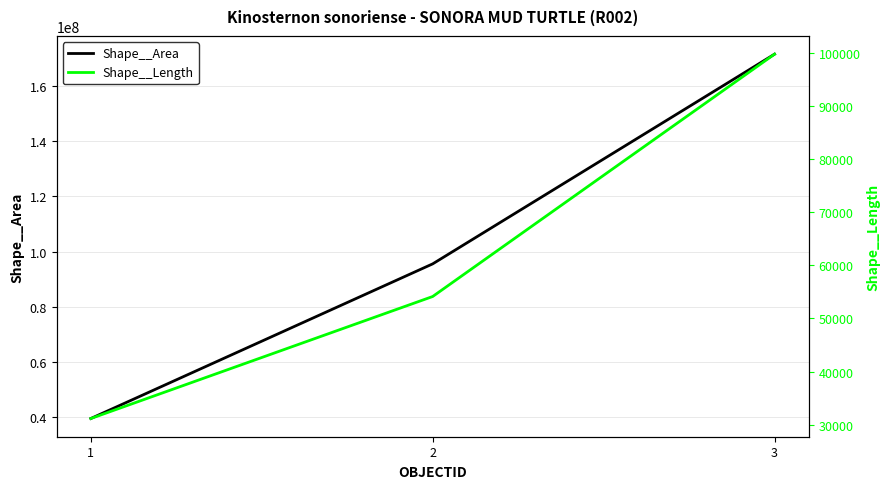

Is it true that Shape__Length equals 34186.4 at 3?

False